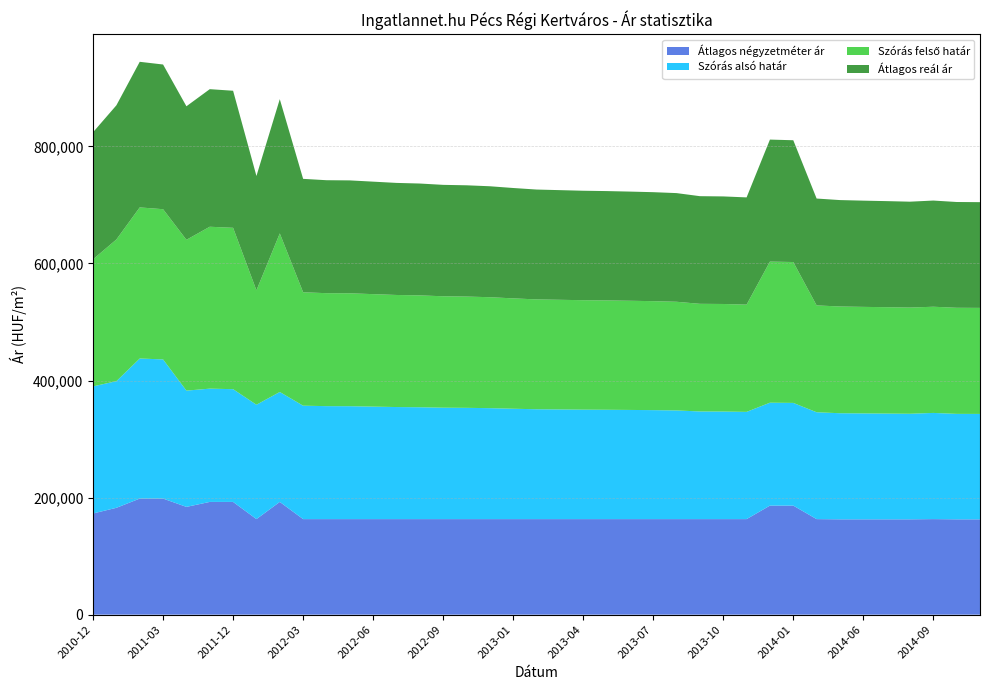

Reading left to right, extract all data points from this chart.

Átlagos négyzetméter ár: 2010-12=172916	2011-01=182567	2011-02=198333	2011-03=198333	2011-05=184132	2011-11=192632	2011-12=192632	2012-01=163265	2012-02=192632	2012-03=163265	2012-04=163265	2012-05=163265	2012-06=163265	2012-07=163265	2012-08=163265	2012-09=163265	2012-10=163265	2012-11=163265	2013-01=163265	2013-02=163265	2013-03=163265	2013-04=163265	2013-05=163265	2013-06=163265	2013-07=163265	2013-08=163265	2013-09=163265	2013-10=163265	2013-11=163265	2013-12=186320	2014-01=186320	2014-04=163265	2014-05=162882	2014-06=162882	2014-07=162882	2014-08=162882	2014-09=163265	2014-10=162882	2014-11=162882
Szórás alsó határ: 2010-12=217126	2011-01=216378	2011-02=239332	2011-03=237790	2011-05=198656	2011-11=193548	2011-12=192644	2012-01=195415	2012-02=187855	2012-03=193790	2012-04=193013	2012-05=192910	2012-06=192191	2012-07=191478	2012-08=191124	2012-09=190368	2012-10=190118	2012-11=189569	2013-01=188579	2013-02=187697	2013-03=187357	2013-04=187017	2013-05=186824	2013-06=186534	2013-07=186198	2013-08=185671	2013-09=183923	2013-10=183782	2013-11=183223	2013-12=175858	2014-01=175489	2014-04=182575	2014-05=181285	2014-06=180964	2014-07=180690	2014-08=180372	2014-09=181428	2014-10=180190	2014-11=180100
Szórás felső határ: 2010-12=217126	2011-01=242112	2011-02=258188	2011-03=256646	2011-05=257678	2011-11=276610	2011-12=275706	2012-01=195415	2012-02=270917	2012-03=193790	2012-04=193013	2012-05=192910	2012-06=192191	2012-07=191478	2012-08=191124	2012-09=190368	2012-10=190118	2012-11=189569	2013-01=188579	2013-02=187697	2013-03=187357	2013-04=187017	2013-05=186824	2013-06=186534	2013-07=186198	2013-08=185671	2013-09=183923	2013-10=183782	2013-11=183223	2013-12=241066	2014-01=240697	2014-04=182575	2014-05=182365	2014-06=182044	2014-07=181770	2014-08=181452	2014-09=181428	2014-10=181270	2014-11=181180
Átlagos reál ár: 2010-12=217126	2011-01=229245	2011-02=248760	2011-03=247218	2011-05=228167	2011-11=235079	2011-12=234175	2012-01=195415	2012-02=229386	2012-03=193790	2012-04=193013	2012-05=192910	2012-06=192191	2012-07=191478	2012-08=191124	2012-09=190368	2012-10=190118	2012-11=189569	2013-01=188579	2013-02=187697	2013-03=187357	2013-04=187017	2013-05=186824	2013-06=186534	2013-07=186198	2013-08=185671	2013-09=183923	2013-10=183782	2013-11=183223	2013-12=208462	2014-01=208093	2014-04=182575	2014-05=181825	2014-06=181504	2014-07=181230	2014-08=180912	2014-09=181428	2014-10=180730	2014-11=180640